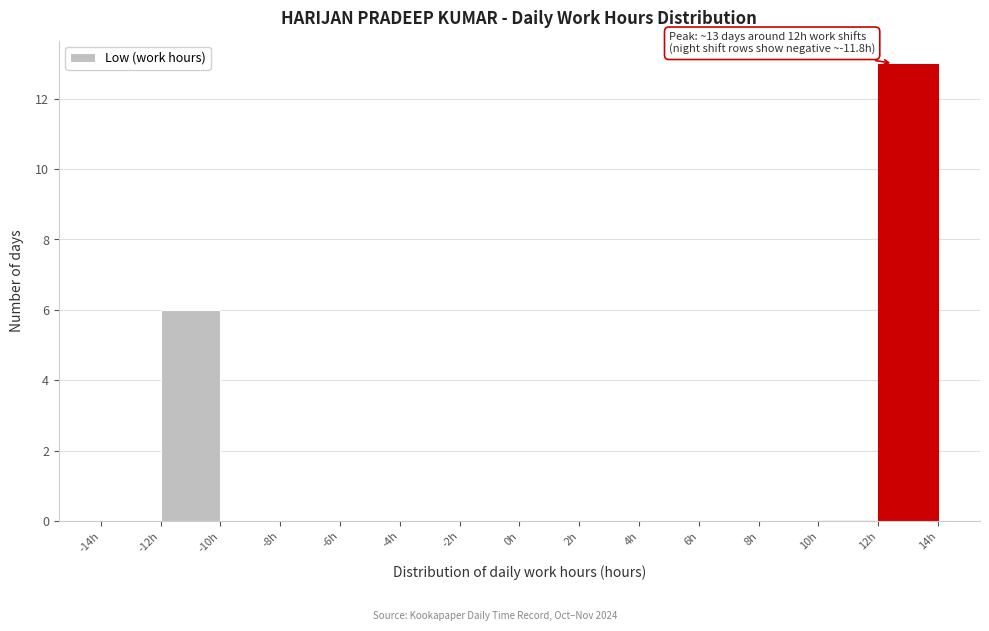

Over which range of the x-axis is the bar tallest?

12 to 14